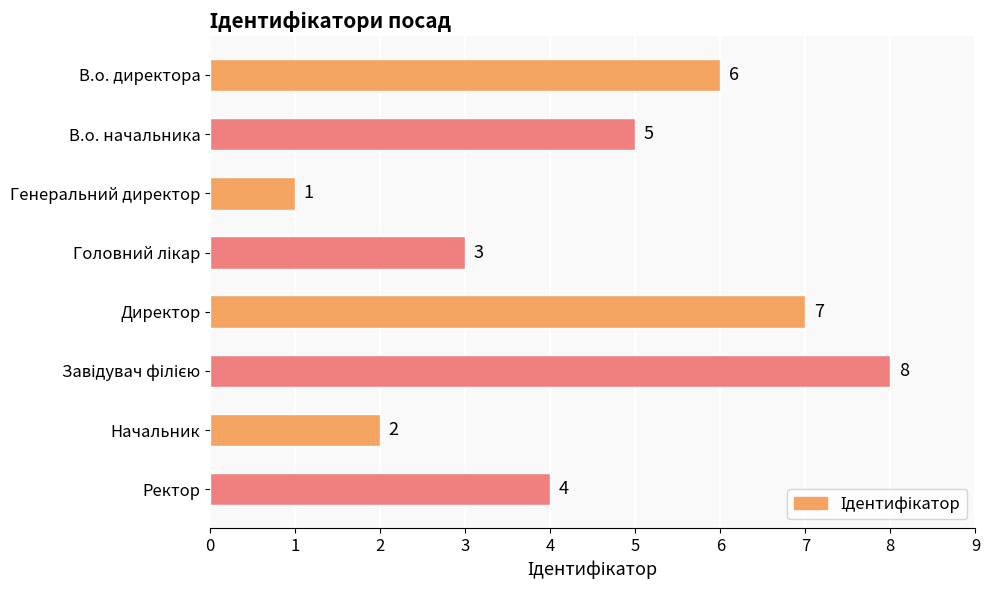

What is the difference between the maximum and minimum values?

7